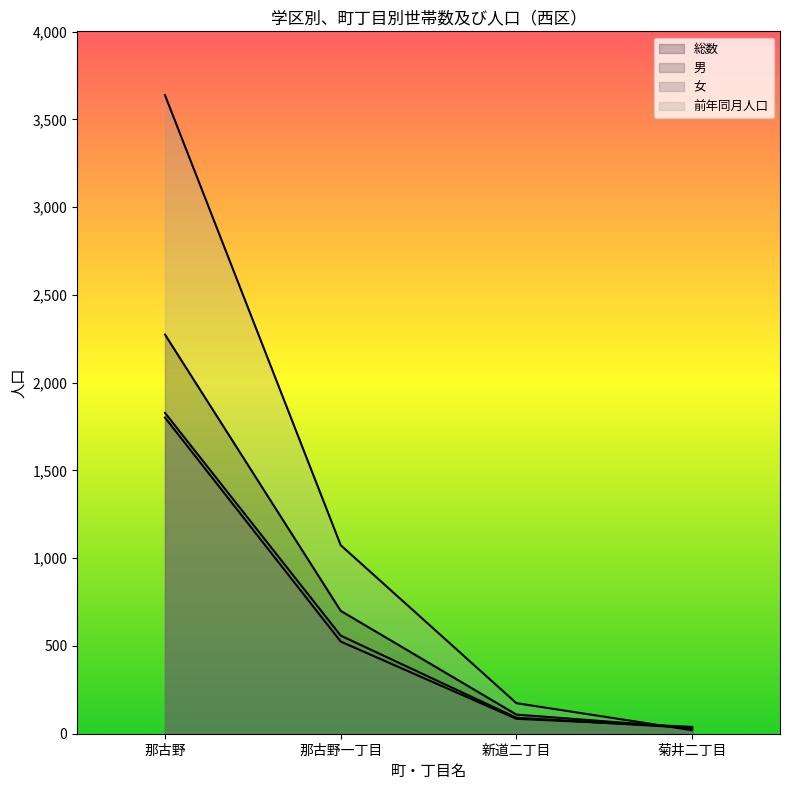

What is the label of the 3rd point from the right?

那古野一丁目